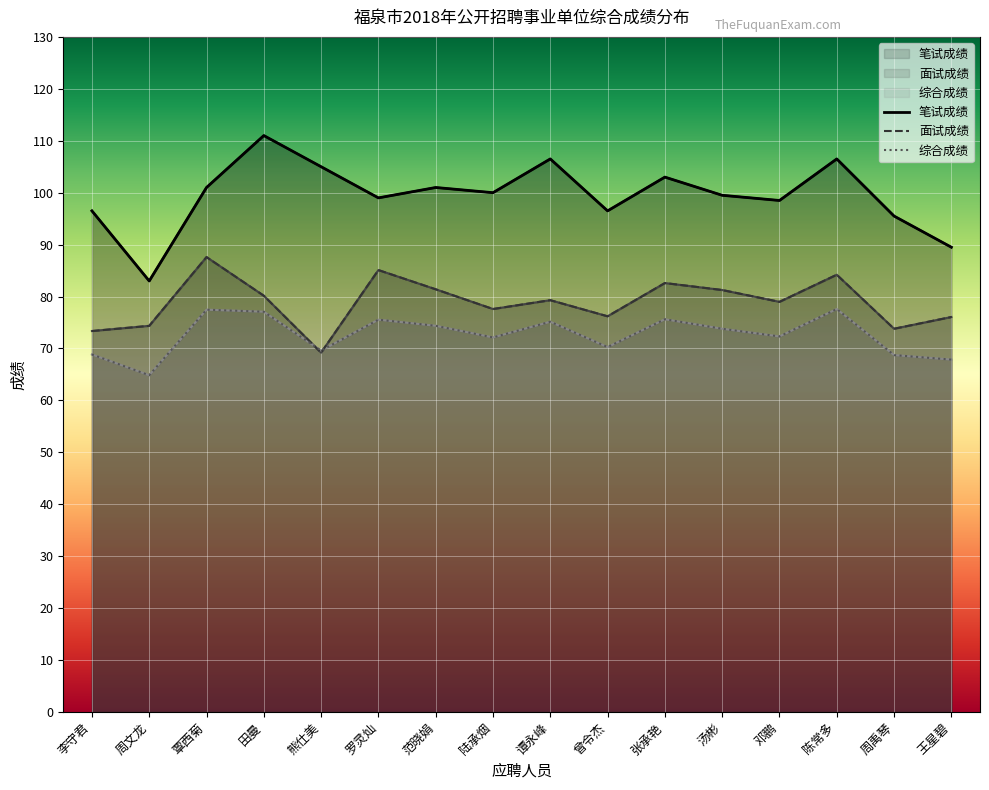

Between 汤彬 and 罗灵灿, which is larger?

汤彬